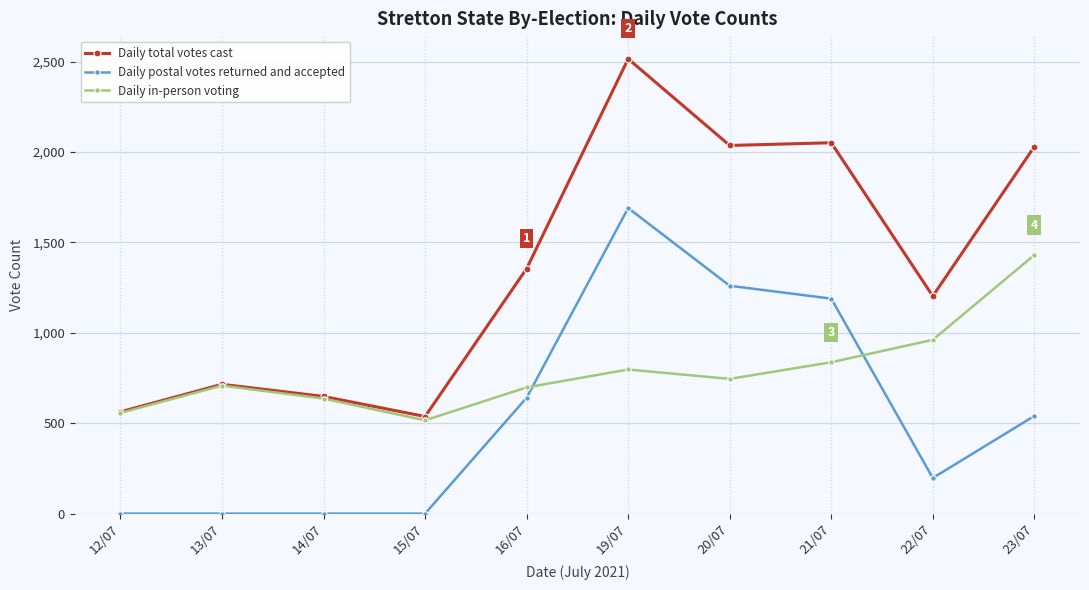

What is the label of the 3rd point from the left?

14/07